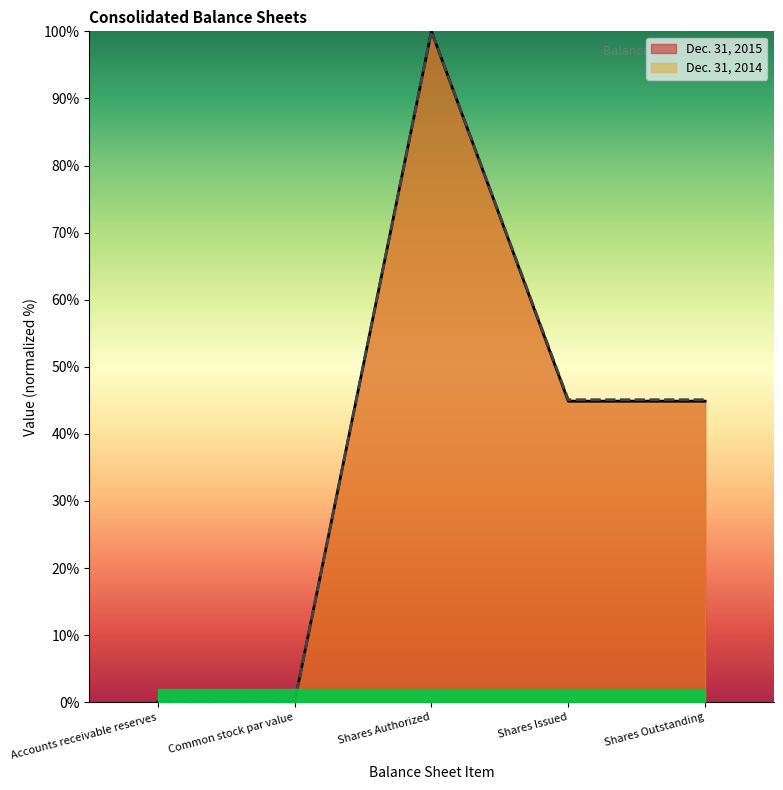

Reading left to right, what are all the values shown in this chart?

Dec. 31, 2015: 0.0	0.0	100.0	44.9	44.9
Dec. 31, 2014: 0.0	0.0	100.0	45.1	45.1